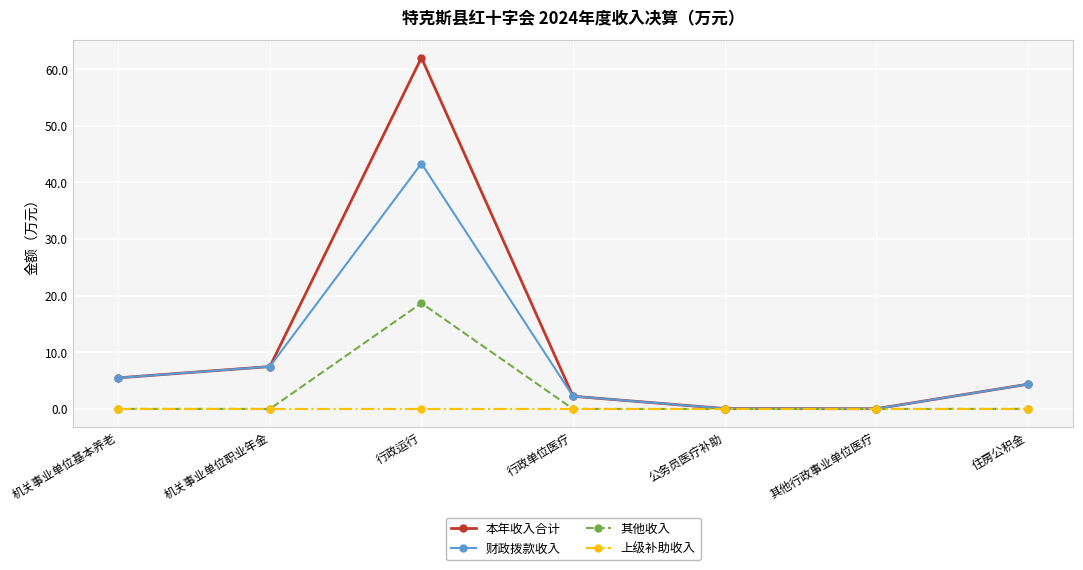

How many interior local valleys does the 财政拨款收入 series have?

1